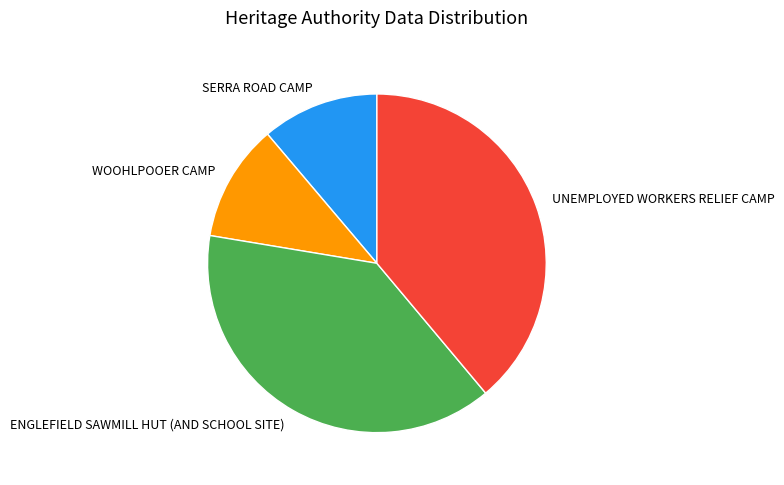

The UNEMPLOYED WORKERS RELIEF CAMP slice represents 39% of the pie. True or false?

True